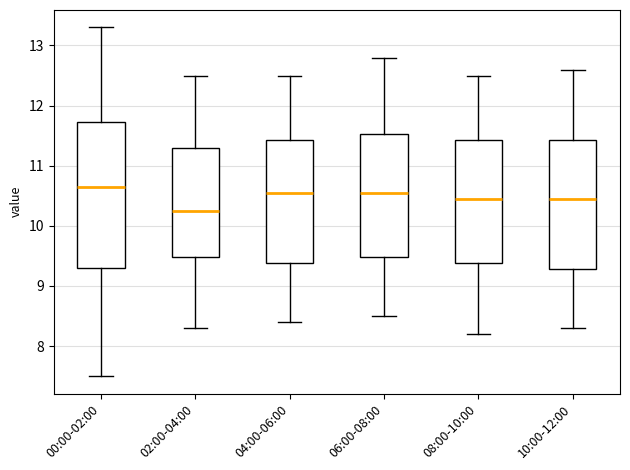

Where does the median line of the box for 06:00-08:00 sit on the y-axis? The values are not printed on the chart, so give them approximately, as read against the axis.

10.6